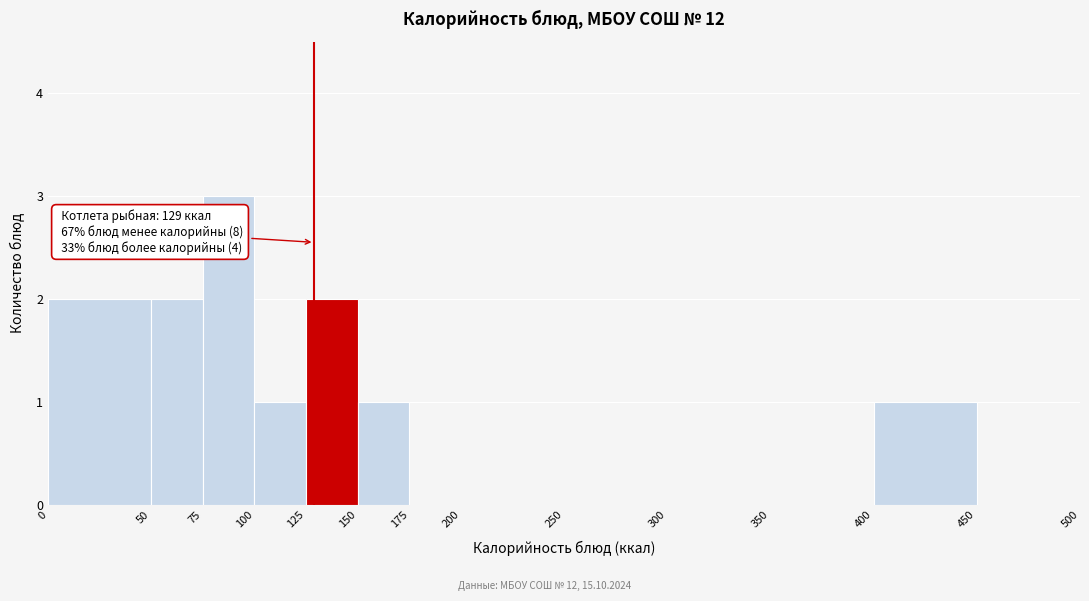

Over which range of the x-axis is the bar tallest?

75 to 100